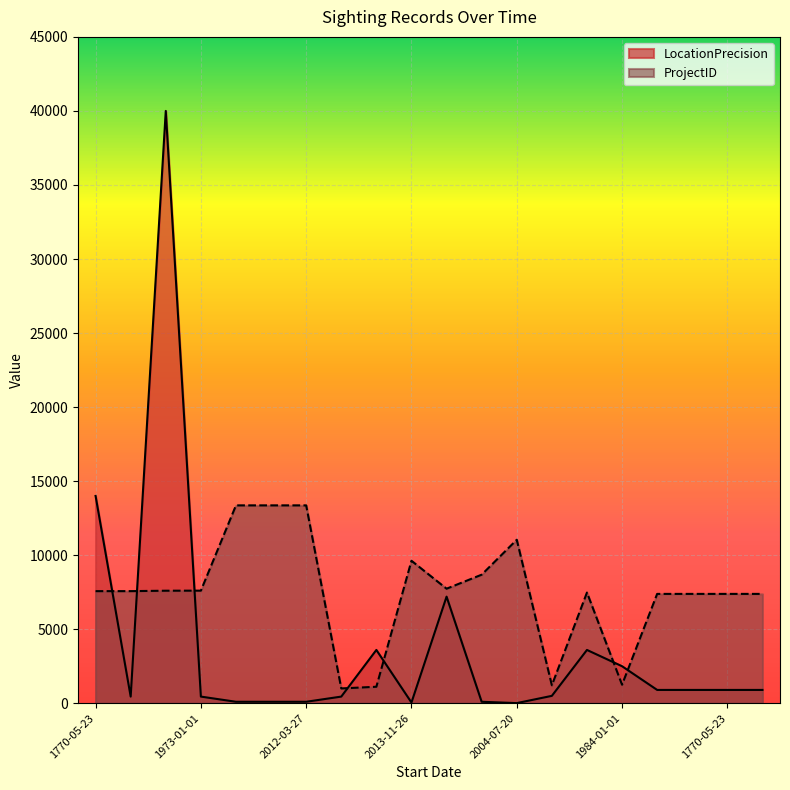

Between 1973-01-01 and 2012-03-18, which series saw the biggest shift?

ProjectID